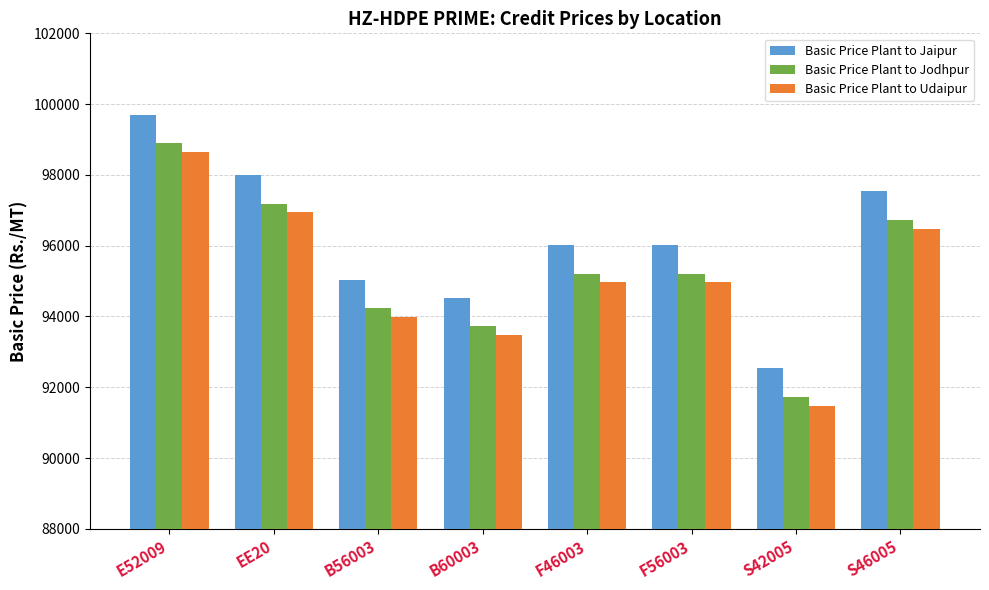

How many data points does each series have?

8